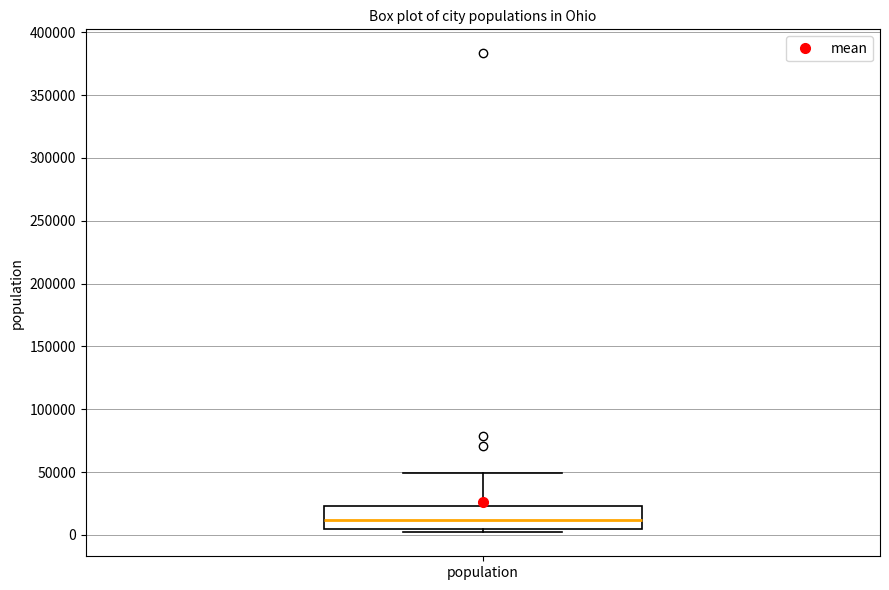

Where does the upper whisker of the box for population end on the y-axis? The values are not printed on the chart, so give them approximately, as read against the axis.

50000